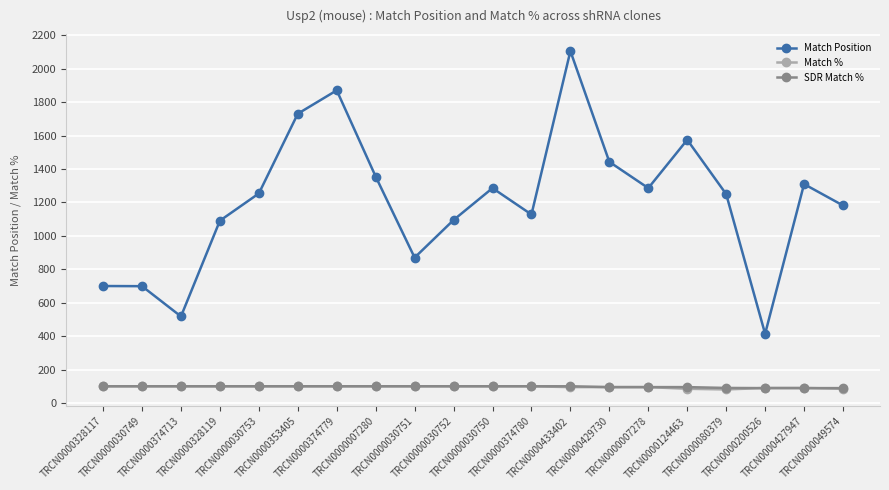

The Match Position series shows 1254 at TRCN0000030753. True or false?

True